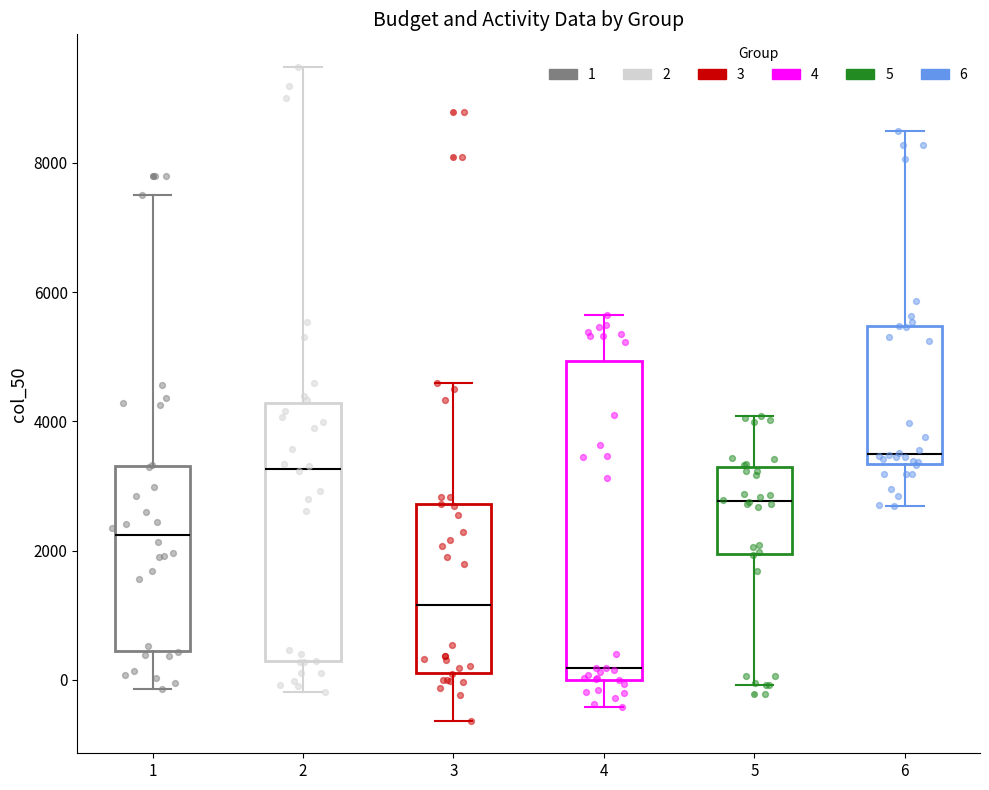

Reading left to right, transcribe this box plot: for each box, give where its median line is, the range the box spans, and where its two whiskers end, as read against the y-axis. The values are not printed on the chart, so give them approximately, as read against the axis.

1: median 2200, box 400 to 3400, whiskers -200 to 7600
2: median 3200, box 200 to 4200, whiskers -200 to 9400
3: median 1200, box 200 to 2800, whiskers -600 to 4600
4: median 200, box 0 to 5000, whiskers -400 to 5600
5: median 2800, box 2000 to 3400, whiskers 0 to 4000
6: median 3600, box 3400 to 5400, whiskers 2600 to 8400